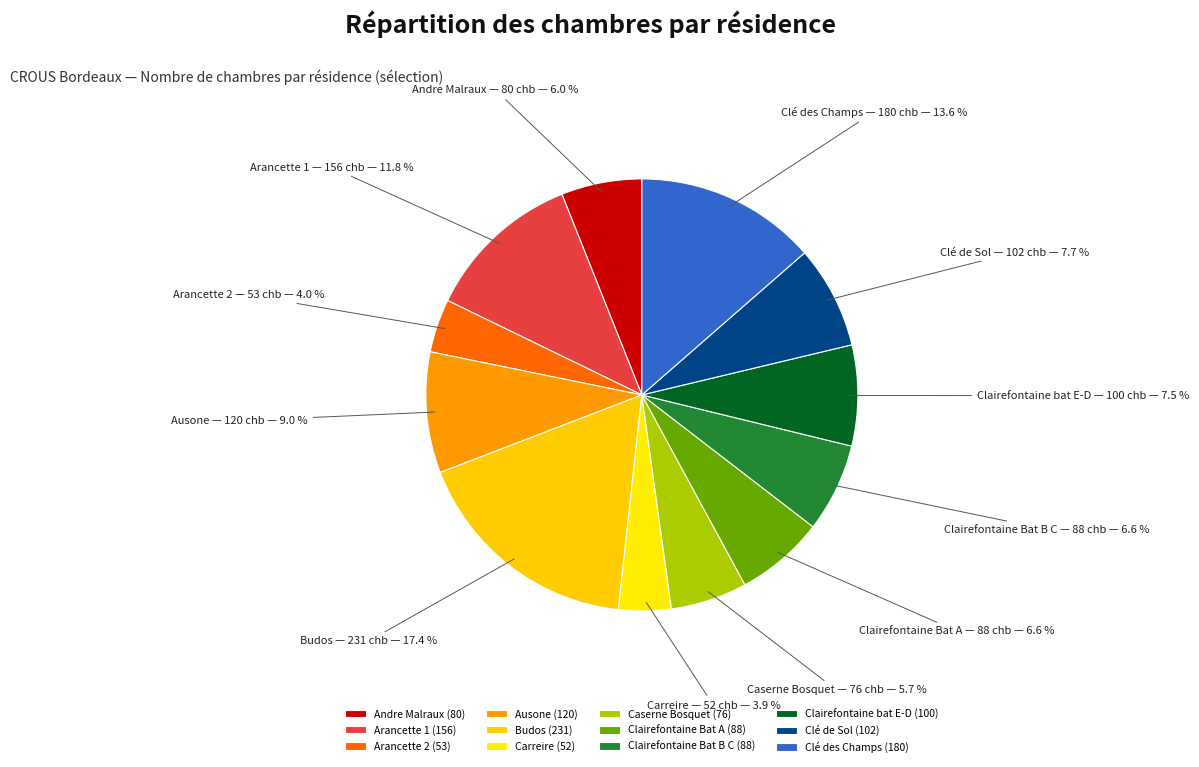

Is Carreire the majority of the pie?

No